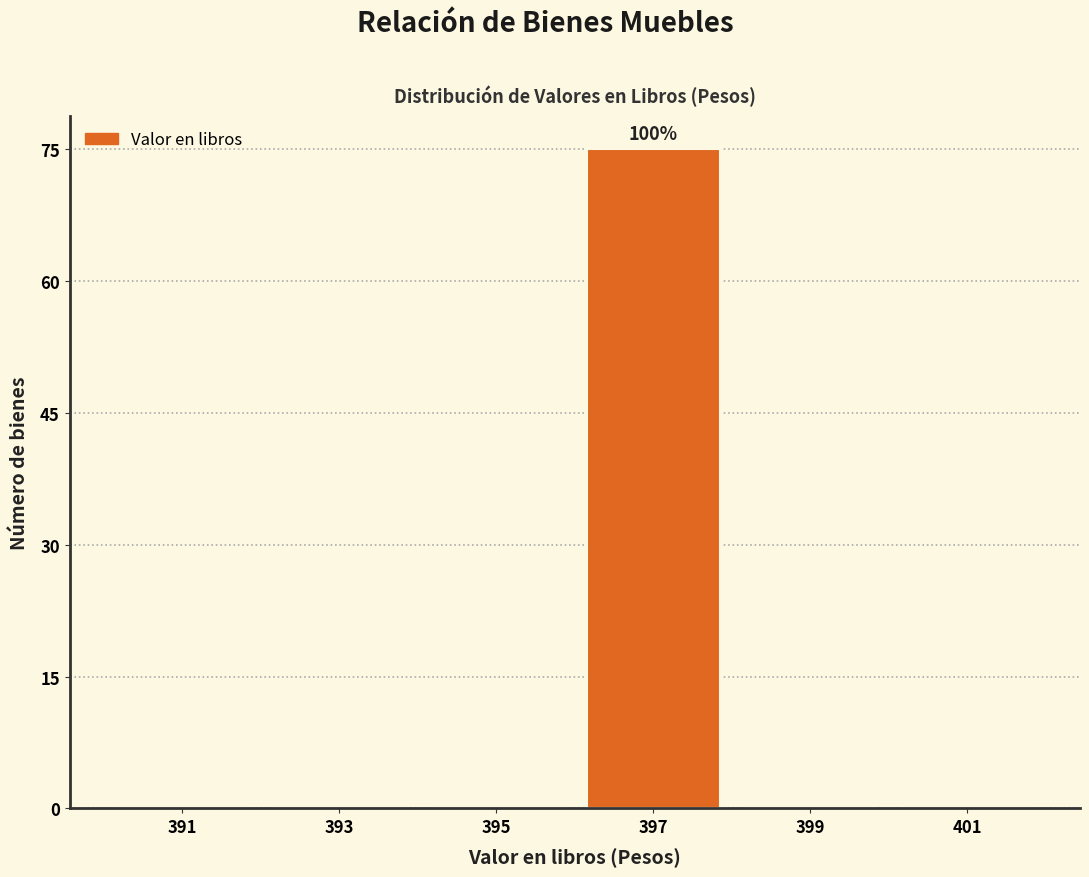

Which range on the x-axis has the tallest bar?

396 to 398